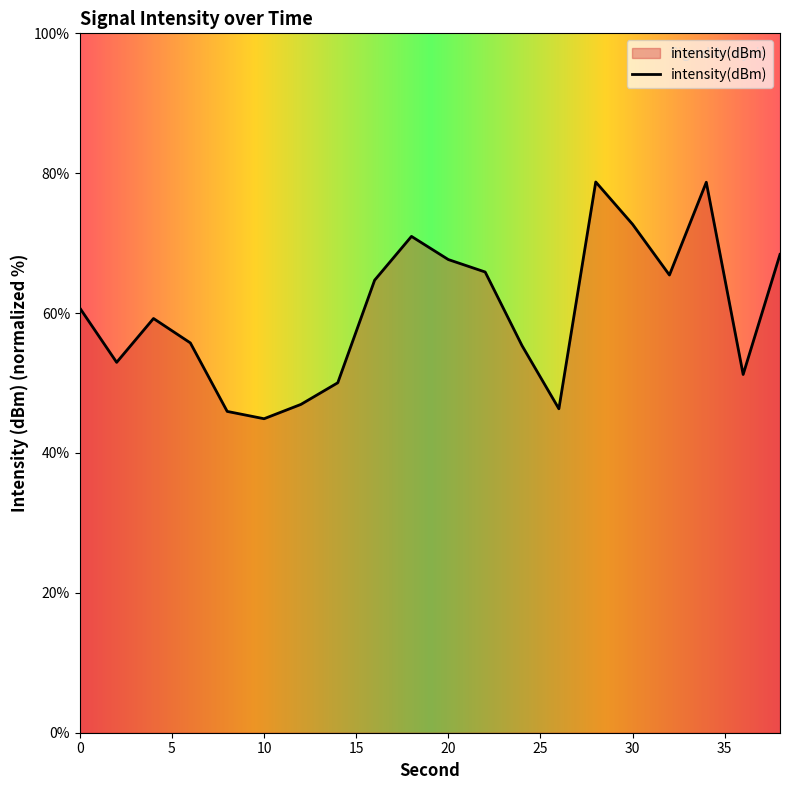

What is the minimum value shown in the chart?

44.9